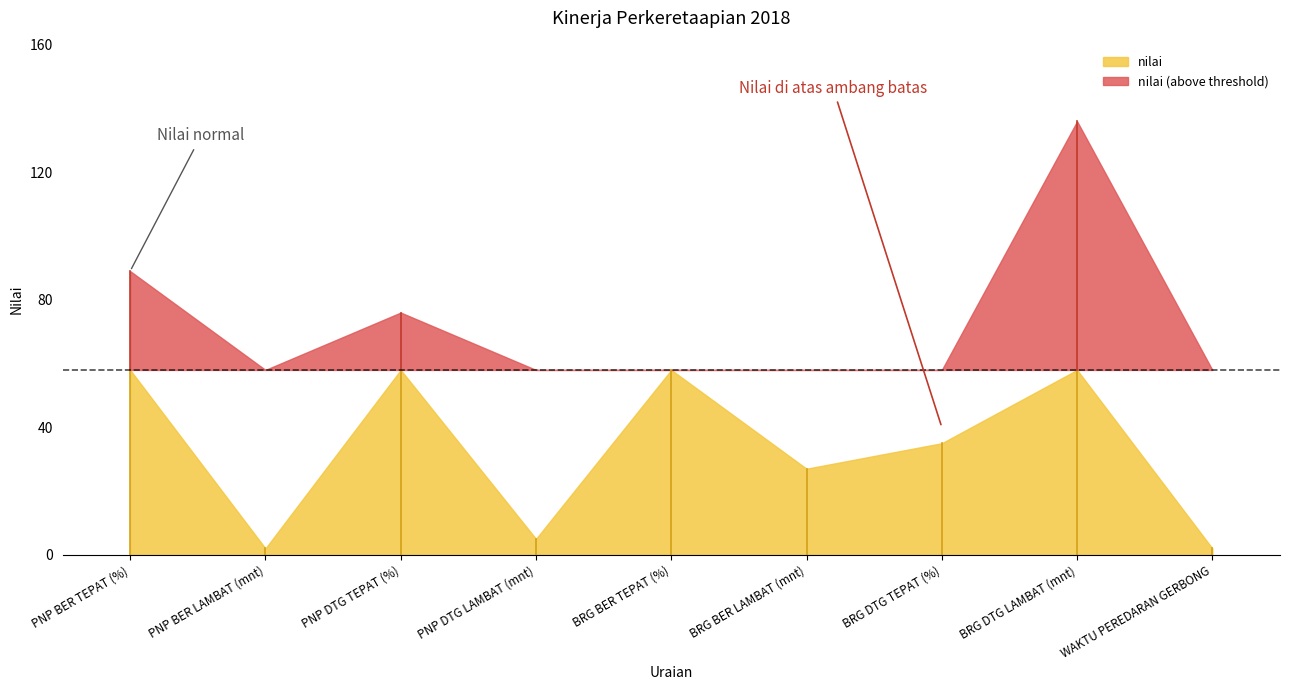

What is the greatest value displayed?

136